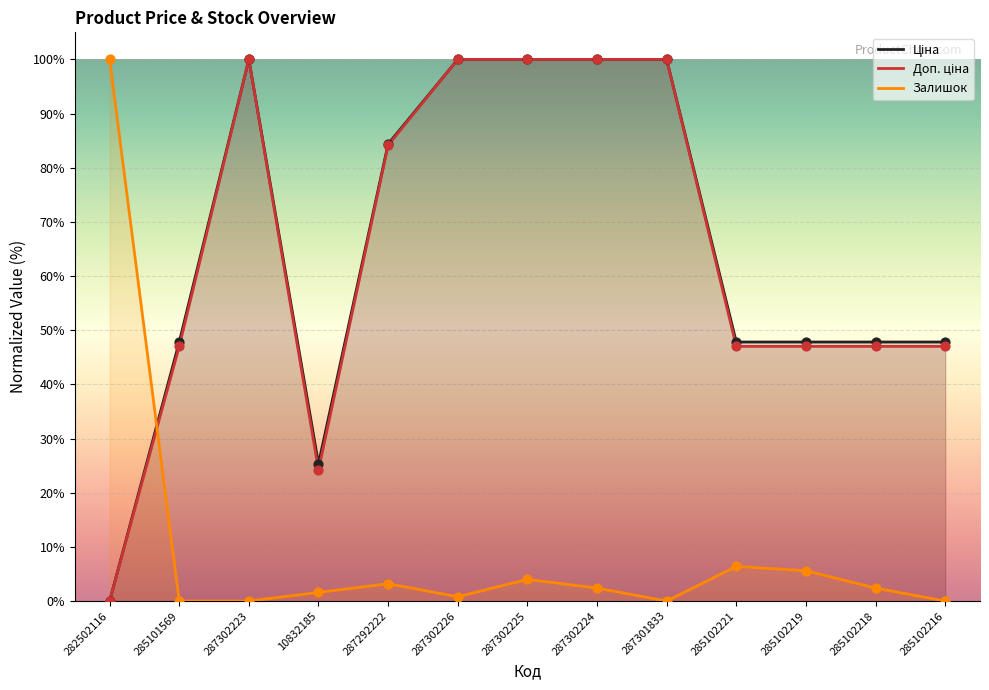

What are all the series names shown in the legend?

Ціна, Доп. ціна, Залишок